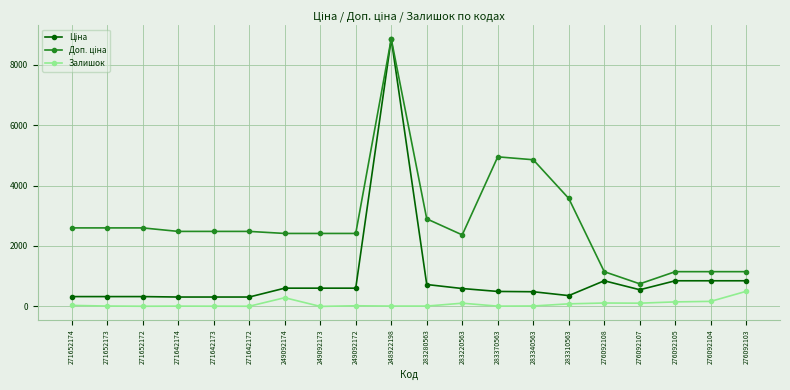

Is it true that Залишок equals 5.0 at 271642172?

True